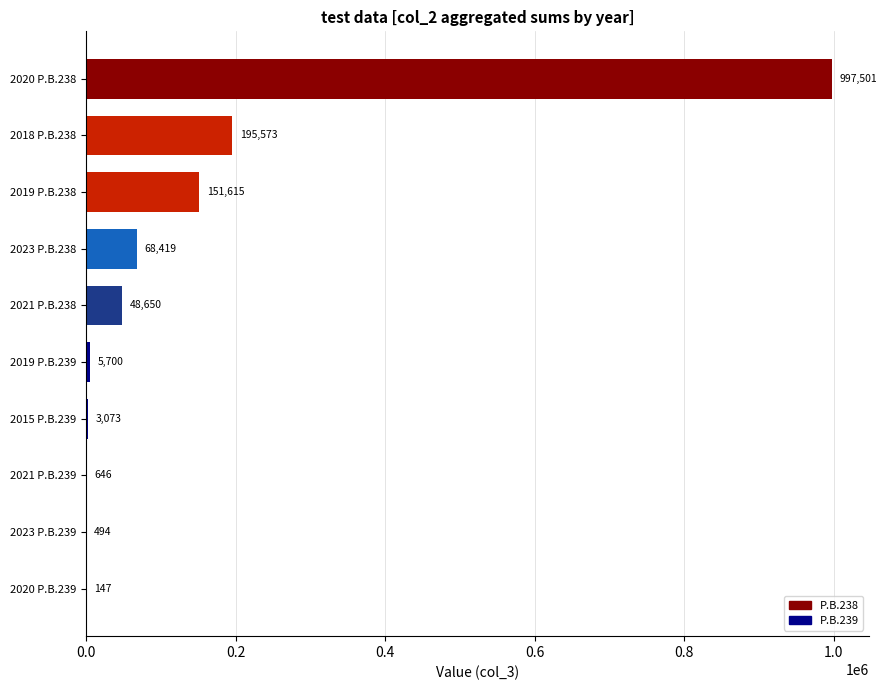

Is it true that the value at 2023 P.B.238 is 105058.7?

False